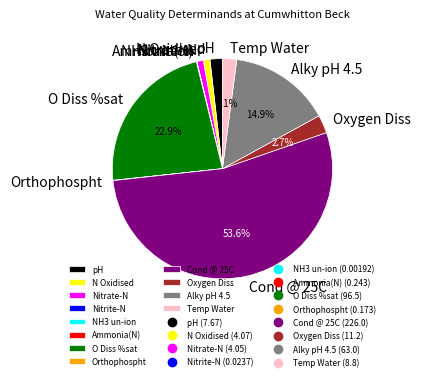

Which slice is the largest?

Cond @ 25C